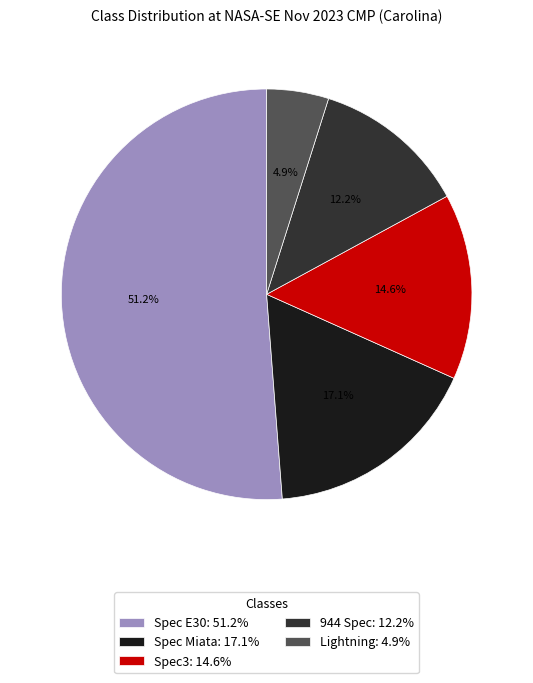

Combined, what portion of the pie is Spec Miata and 944 Spec?

29.3%